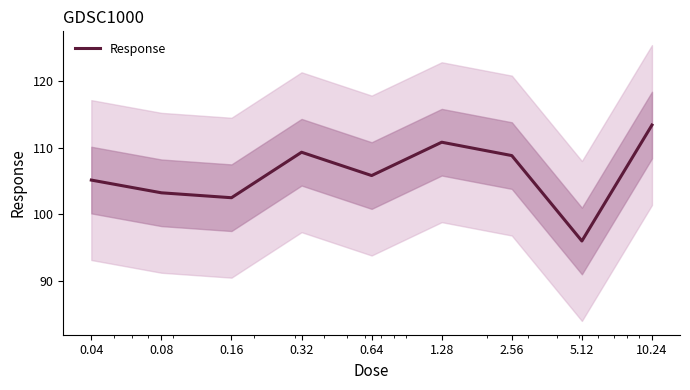

Reading right to left, list all the values displayed in this chart.

113.4	96.0	108.8	110.8	105.8	109.3	102.5	103.2	105.1